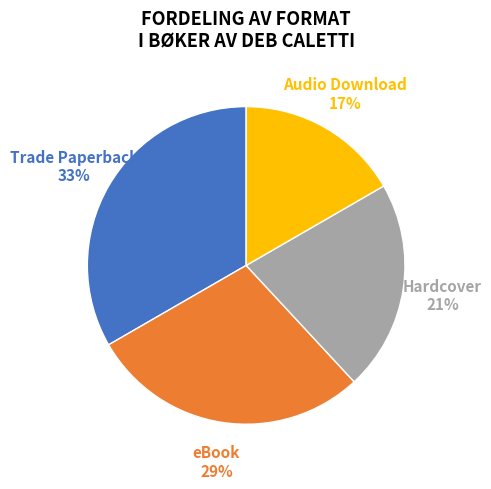

What is the ratio of the value at Audio Download to the value at Trade Paperback?

0.5